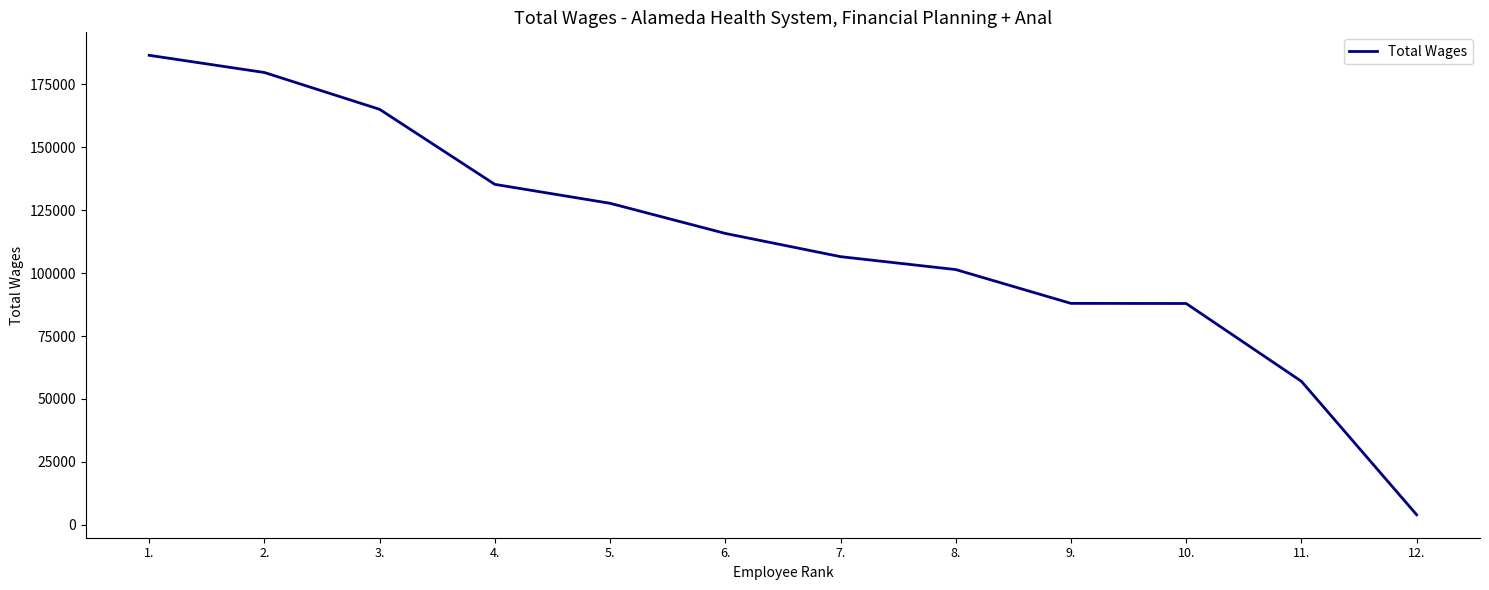

What is the greatest value displayed?

186442